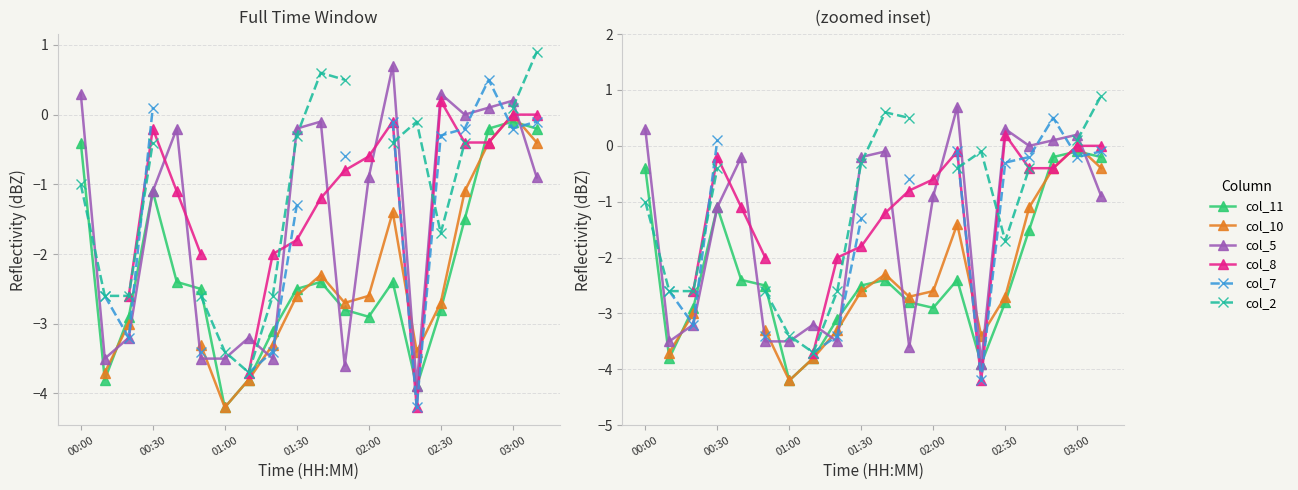

True or false: col_10 and col_2 cross at least once.

False